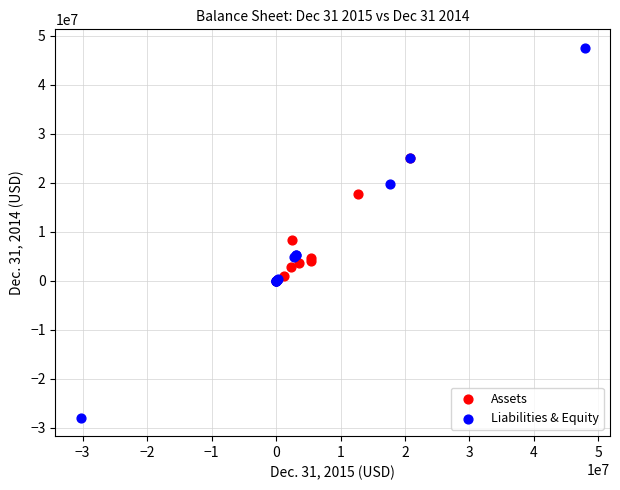

Which series has the largest Y range (max minus min)?

Liabilities & Equity